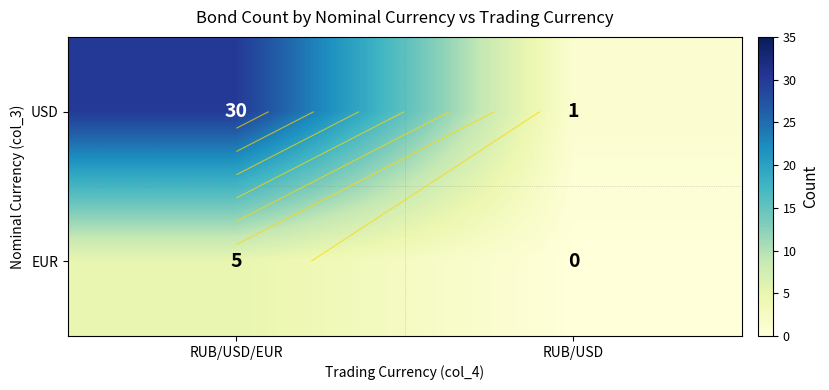

Which series has the largest total across all categories?

USD